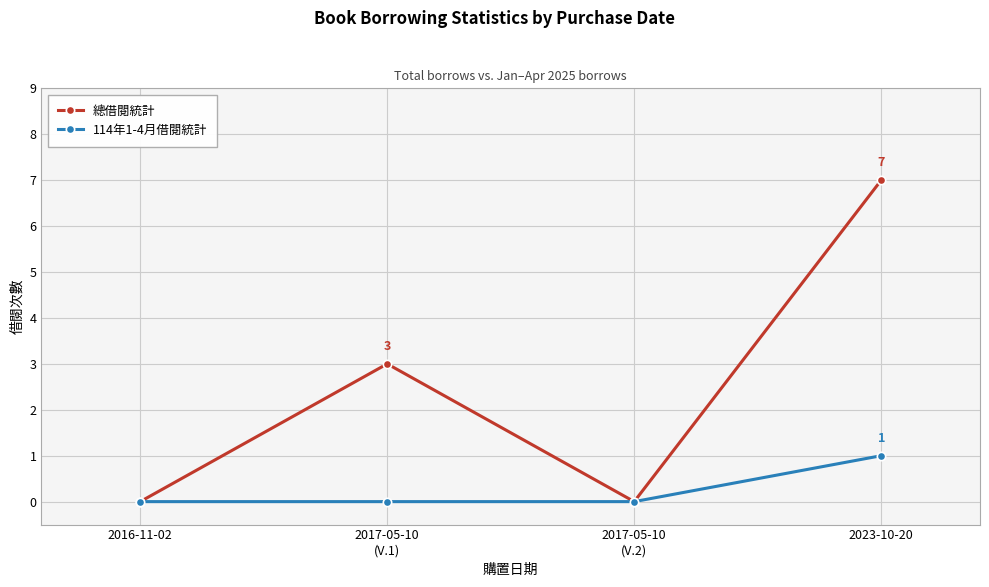

What is the maximum value shown in the chart?

7